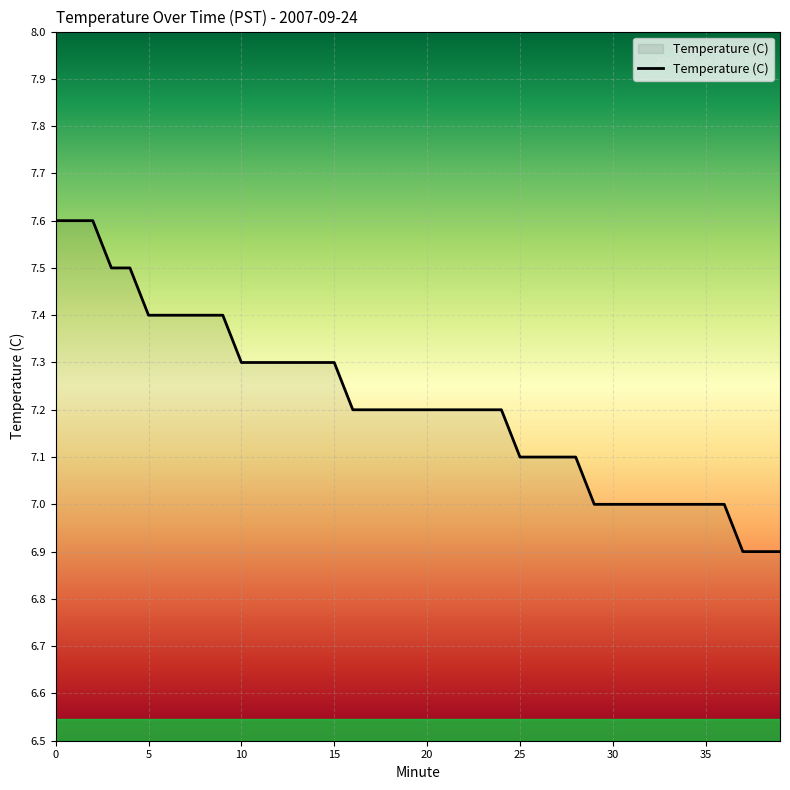

What is the maximum value shown in the chart?

7.6